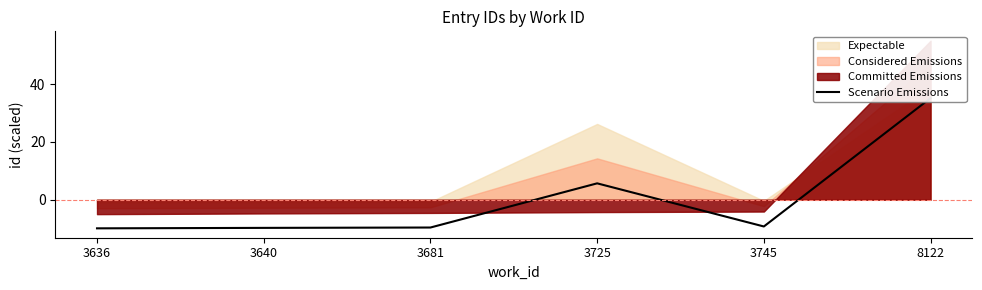

What is the average value?

0.4